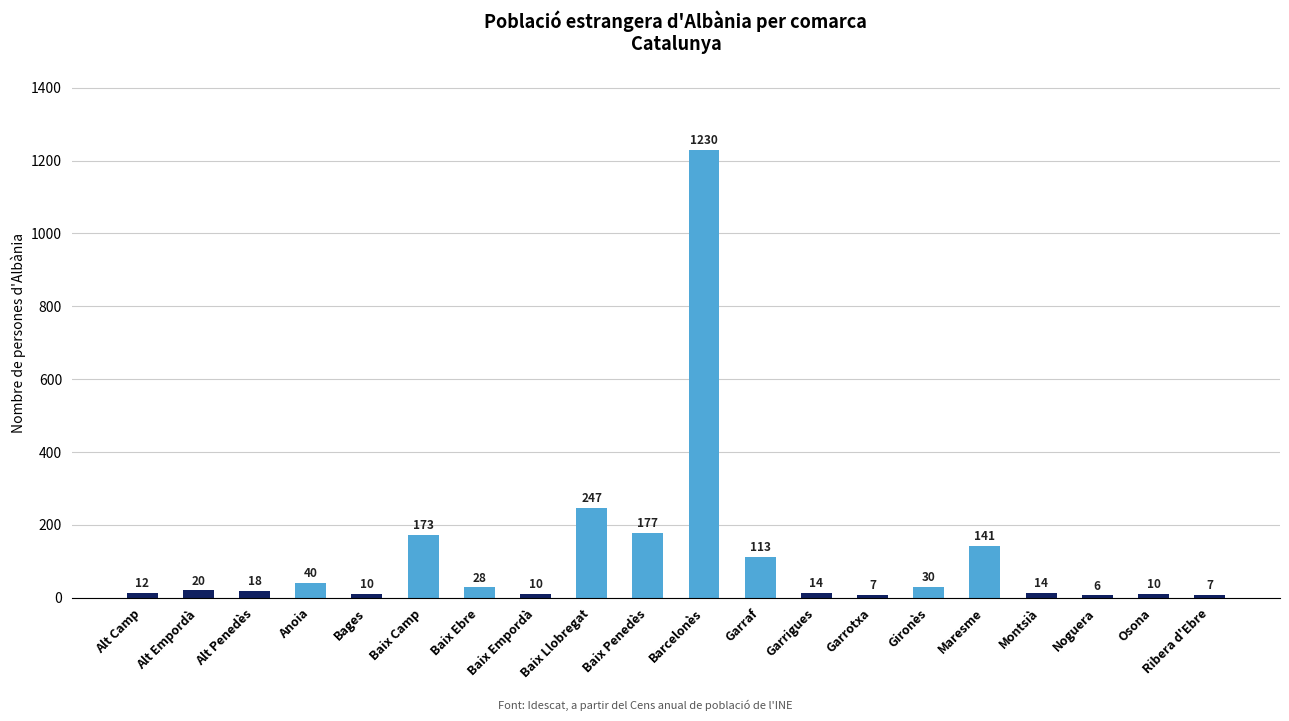

Reading left to right, what are all the values shown in this chart?

Alt Camp=12	Alt Empordà=20	Alt Penedès=18	Anoia=40	Bages=10	Baix Camp=173	Baix Ebre=28	Baix Empordà=10	Baix Llobregat=247	Baix Penedès=177	Barcelonès=1230	Garraf=113	Garrigues=14	Garrotxa=7	Gironès=30	Maresme=141	Montsià=14	Noguera=6	Osona=10	Ribera d'Ebre=7